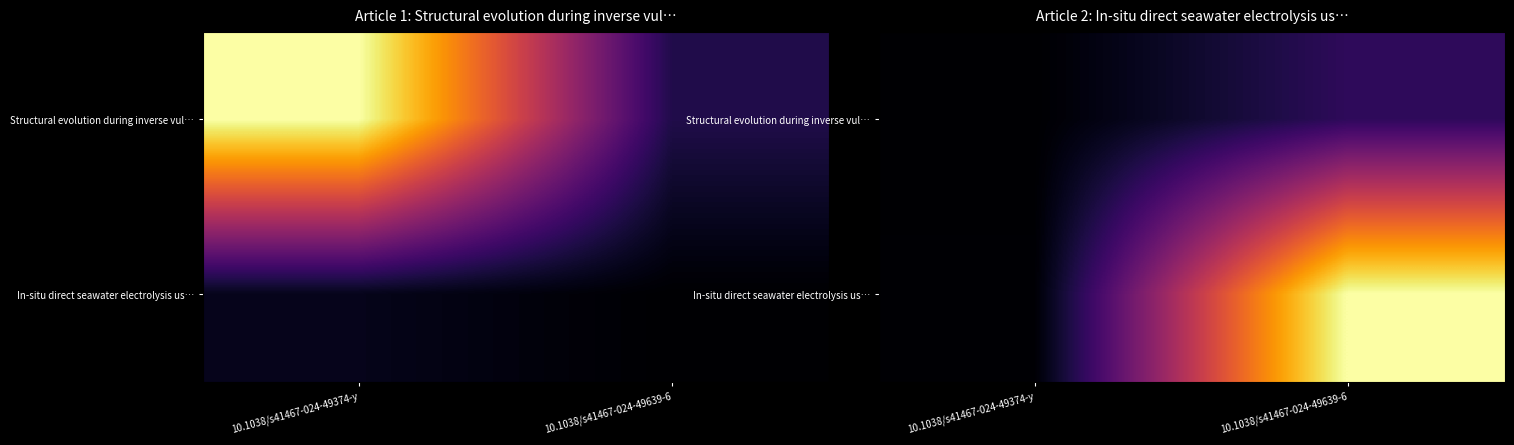

The value of Structural evolution during inverse vul… at 10.1038/s41467-024-49639-6 is 4.8. True or false?

False